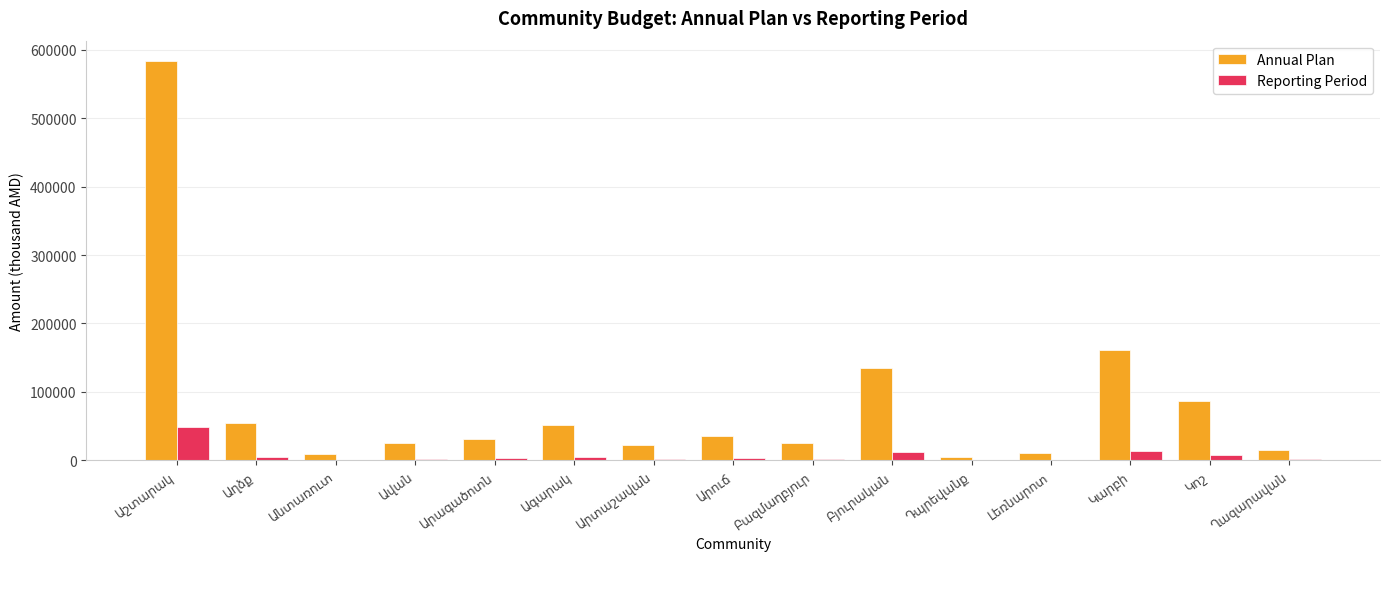

What is the maximum value for Annual Plan?

584380.8